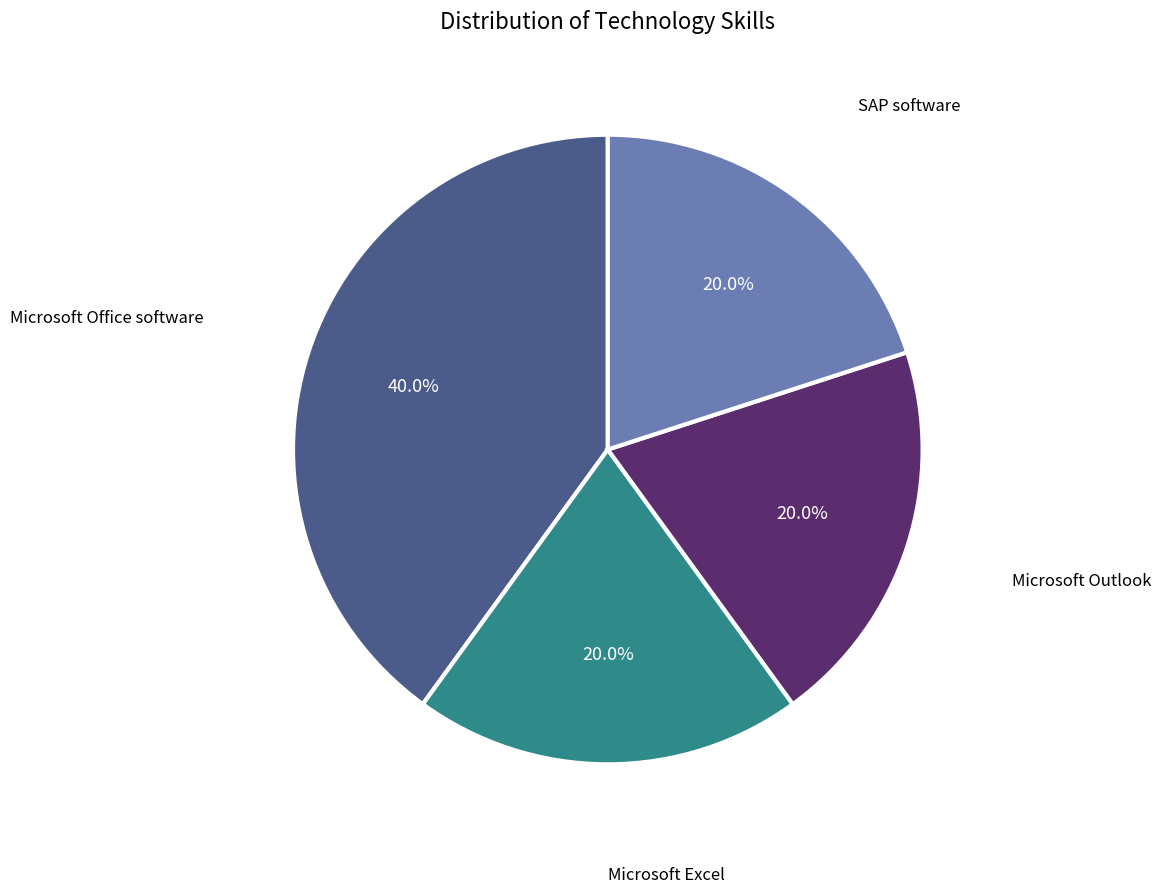

Does Microsoft Office software account for over 50% of the chart?

No